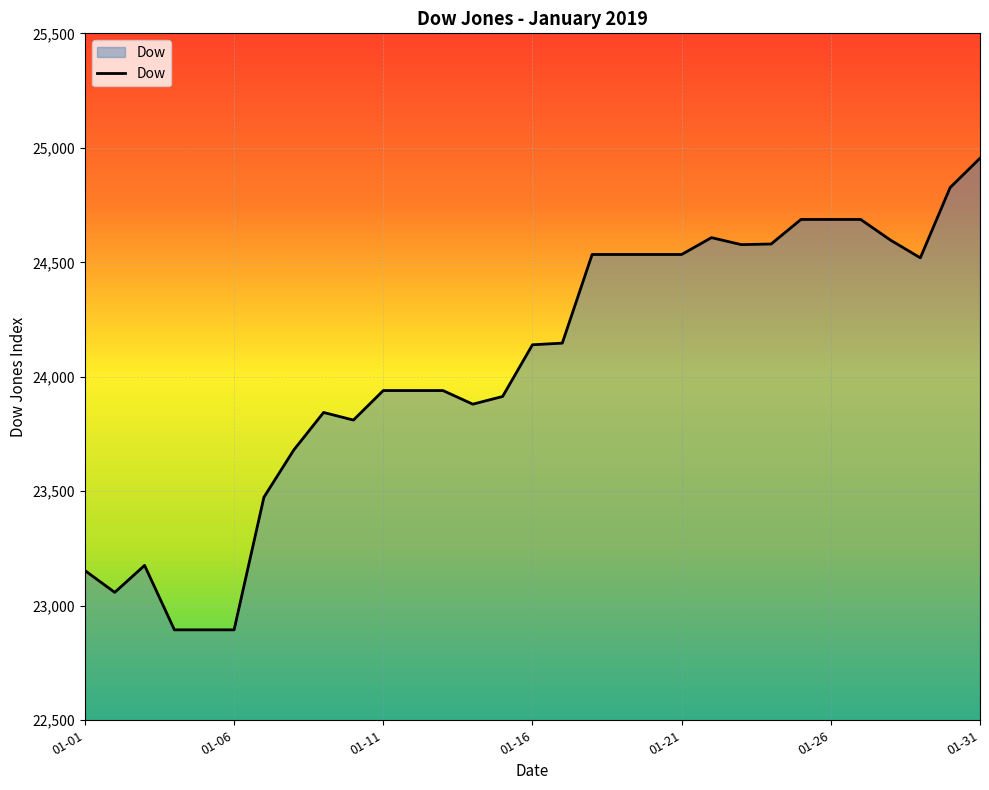

What is the greatest value displayed?

24954.5